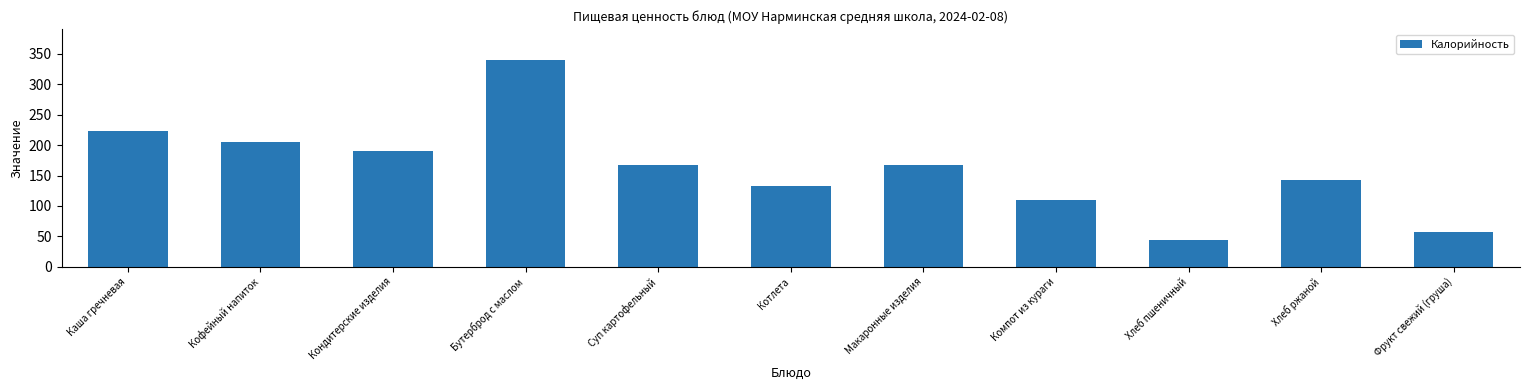

What is the approximate value at Хлеб ржаной?

143.0